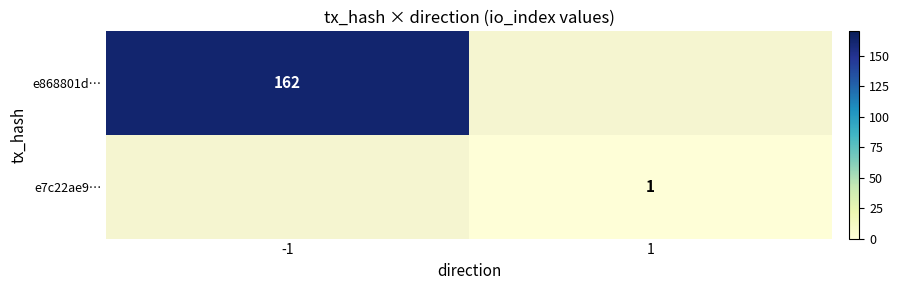

The e868801d… series shows 47.5 at -1. True or false?

False